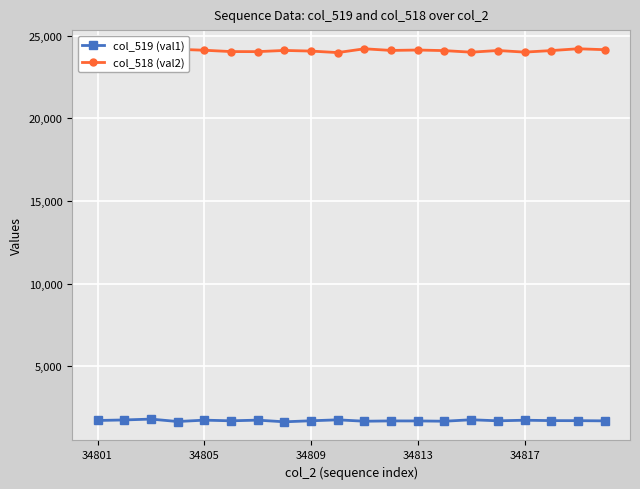

Rank the series by their average value, from lowest to highest.

col_519 (val1), col_518 (val2)